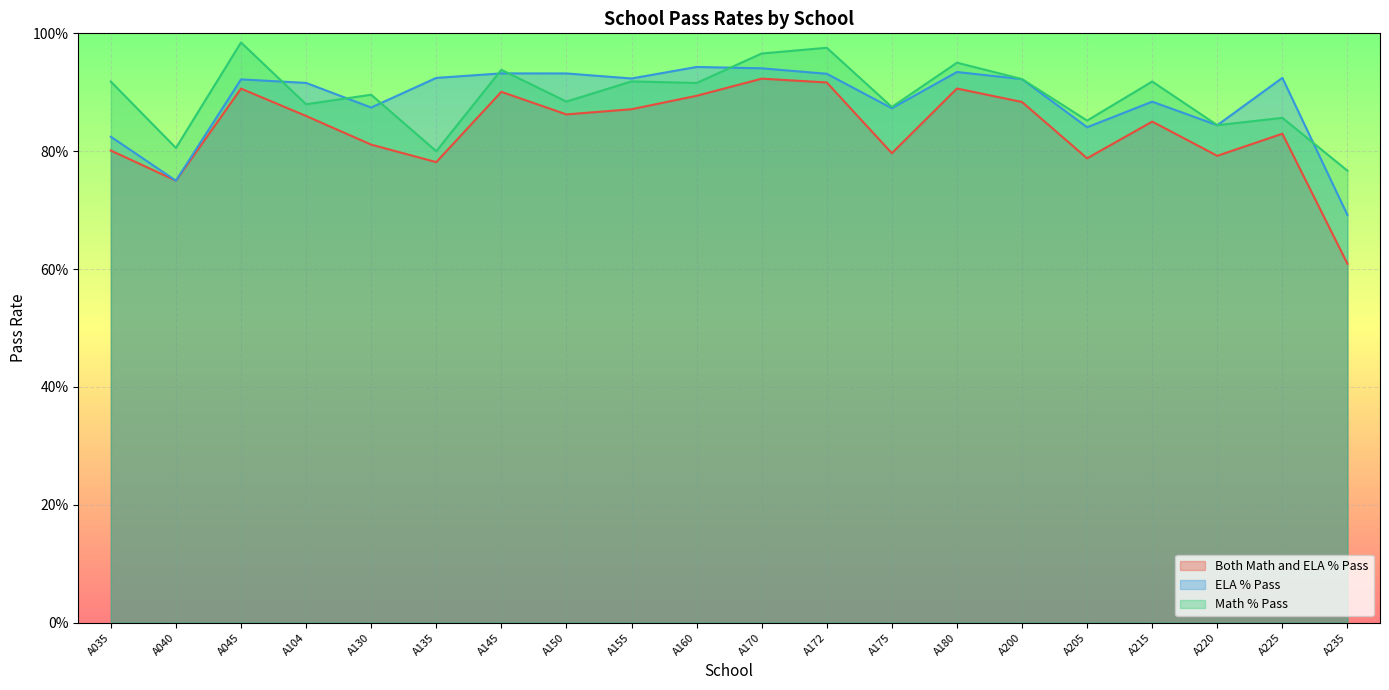

What is the value of the ELA % Pass point at the 6th from the left?

0.9